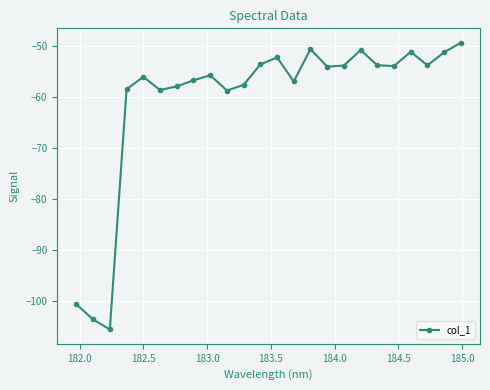

What is the maximum value shown in the chart?

-49.3